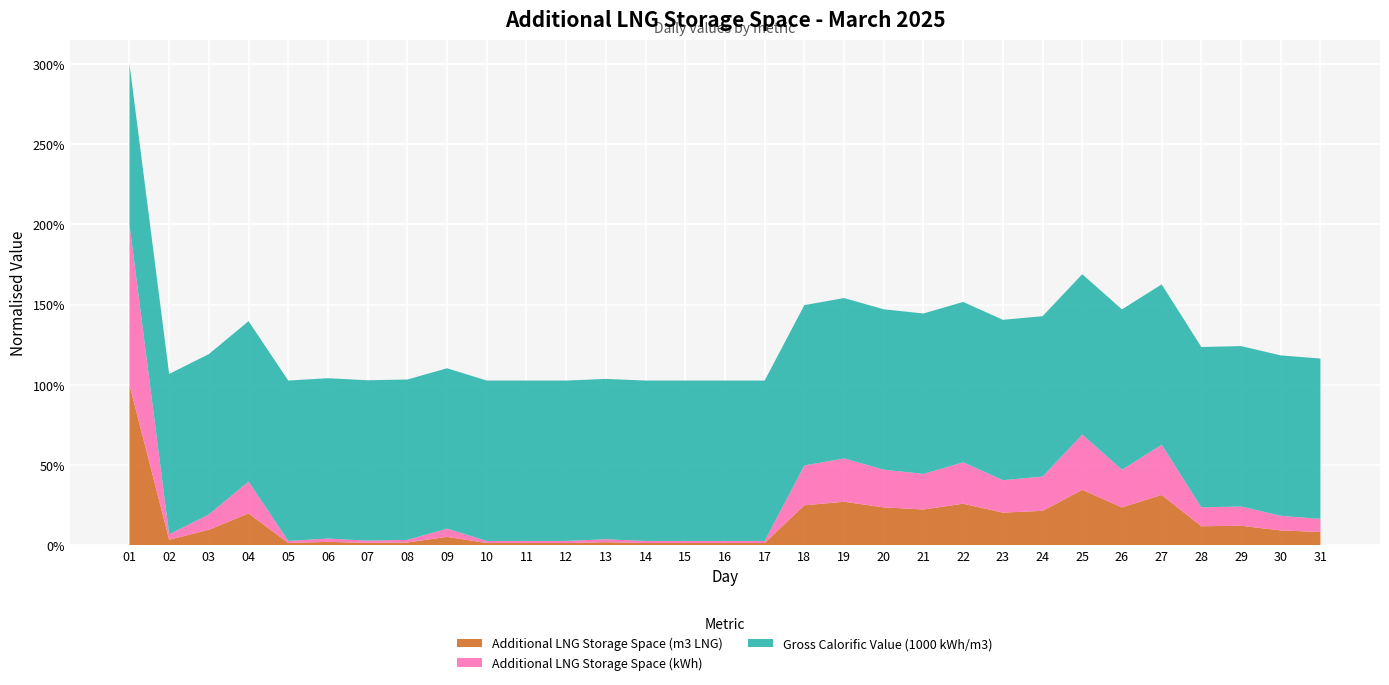

Reading left to right, transcribe all the data shown in this chart.

Additional LNG Storage Space (m3 LNG): 120343.0	4038.0	11512.0	23845.0	1567.0	2450.0	1683.0	1964.0	6177.0	1567.0	1566.0	1566.0	2192.0	1567.0	1567.0	1566.0	1566.0	29878.0	32525.0	28305.0	26732.0	31068.0	24371.0	25711.0	41476.0	28275.0	37655.0	14155.0	14498.0	11009.0	9828.0
Additional LNG Storage Space (kWh): 814723487.0	27337283.0	77938023.0	161431824.0	10609358.0	16593158.0	11400635.0	13298605.0	41818516.0	10614435.0	10608545.0	10608545.0	14846294.0	10610509.0	10611253.0	10608478.0	10608478.0	202280785.0	220198538.0	191630018.0	180982365.0	210333091.0	164996297.0	174065524.0	280799245.0	191424820.0	254928005.0	95829350.0	98152475.0	74530930.0	66535763.0
Gross Calorific Value (1000 kWh/m3): 6.8	6.8	6.8	6.8	6.8	6.8	6.8	6.8	6.8	6.8	6.8	6.8	6.8	6.8	6.8	6.8	6.8	6.8	6.8	6.8	6.8	6.8	6.8	6.8	6.8	6.8	6.8	6.8	6.8	6.8	6.8